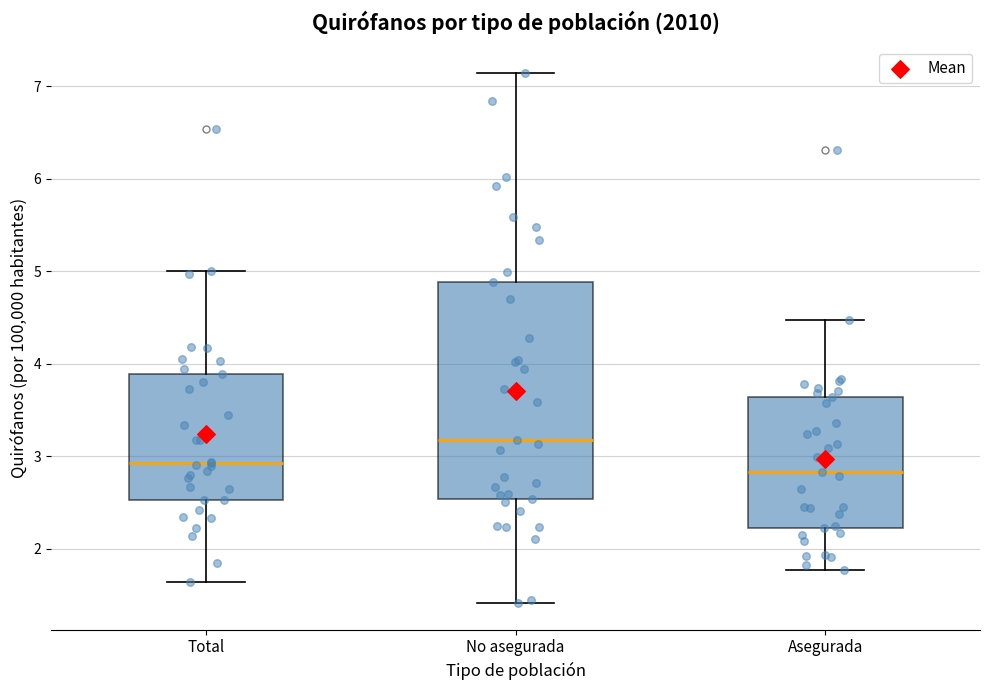

Reading left to right, transcribe this box plot: for each box, give where its median line is, the range the box spans, and where its two whiskers end, as read against the y-axis. The values are not printed on the chart, so give them approximately, as read against the axis.

Total: median 2.9, box 2.5 to 3.9, whiskers 1.6 to 5.0
No asegurada: median 3.2, box 2.5 to 4.9, whiskers 1.4 to 7.2
Asegurada: median 2.8, box 2.2 to 3.6, whiskers 1.8 to 4.5